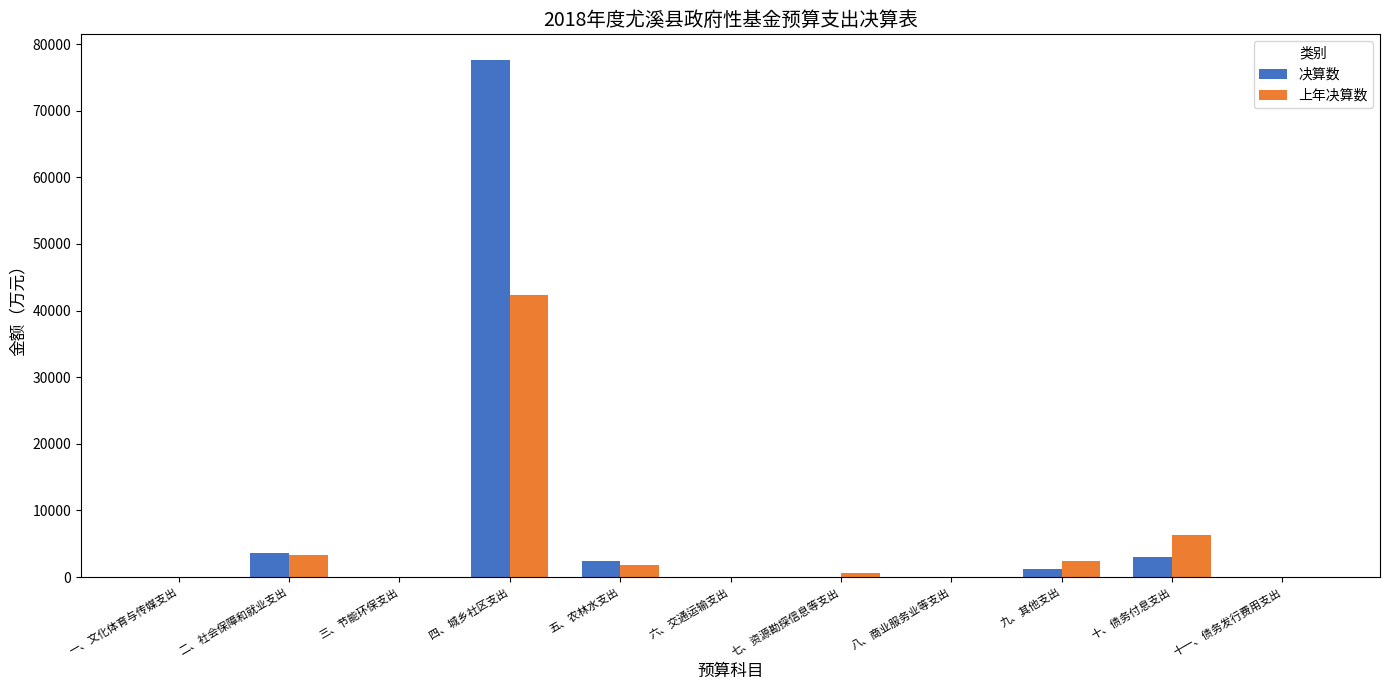

What is the sum of all 上年决算数 values?

56803